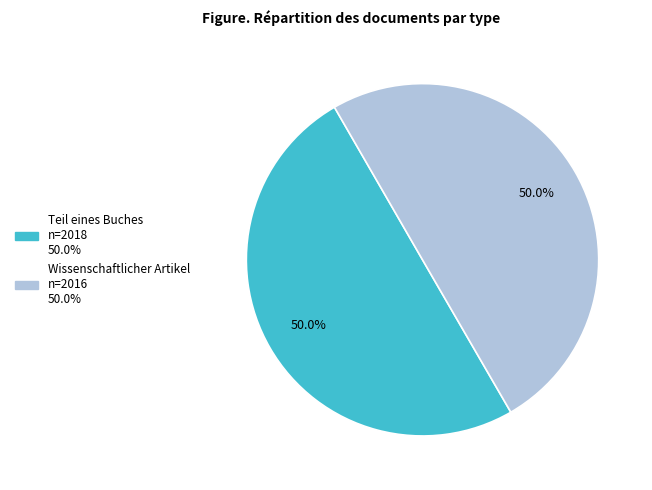

What is the ratio of the value at Wissenschaftlicher Artikel to the value at Teil eines Buches?

1.0